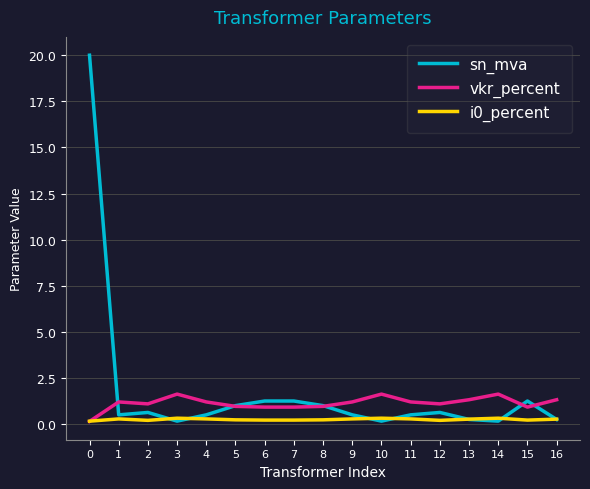

List the series in order of their peak value, highest first.

sn_mva, vkr_percent, i0_percent